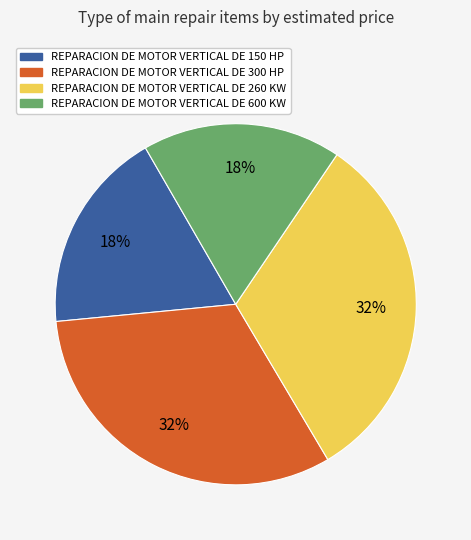

What percentage is the REPARACION DE MOTOR VERTICAL DE 150 HP slice, to the nearest percent?

18%